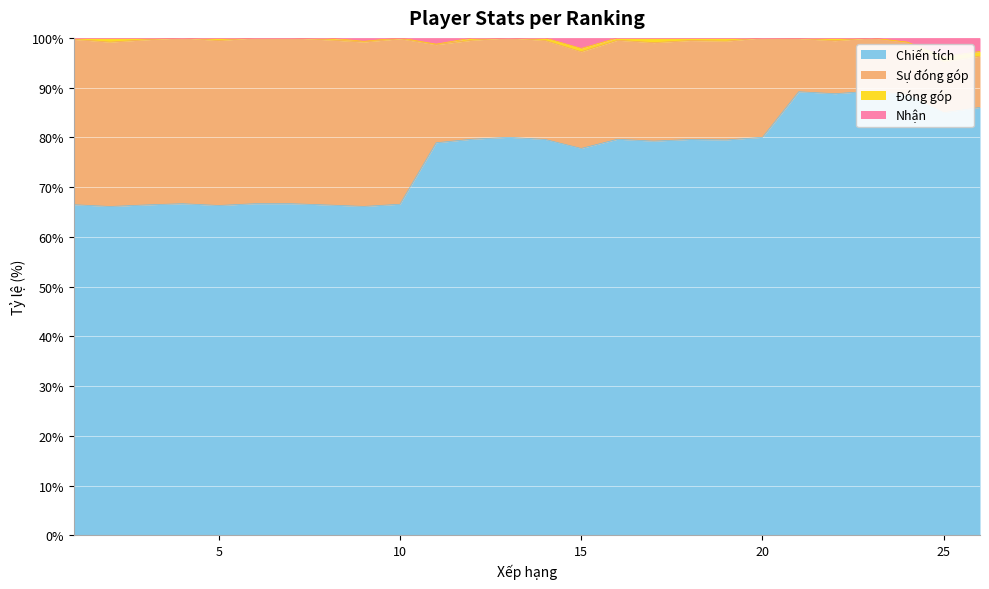

What is the total value across all series at 17?

179.2